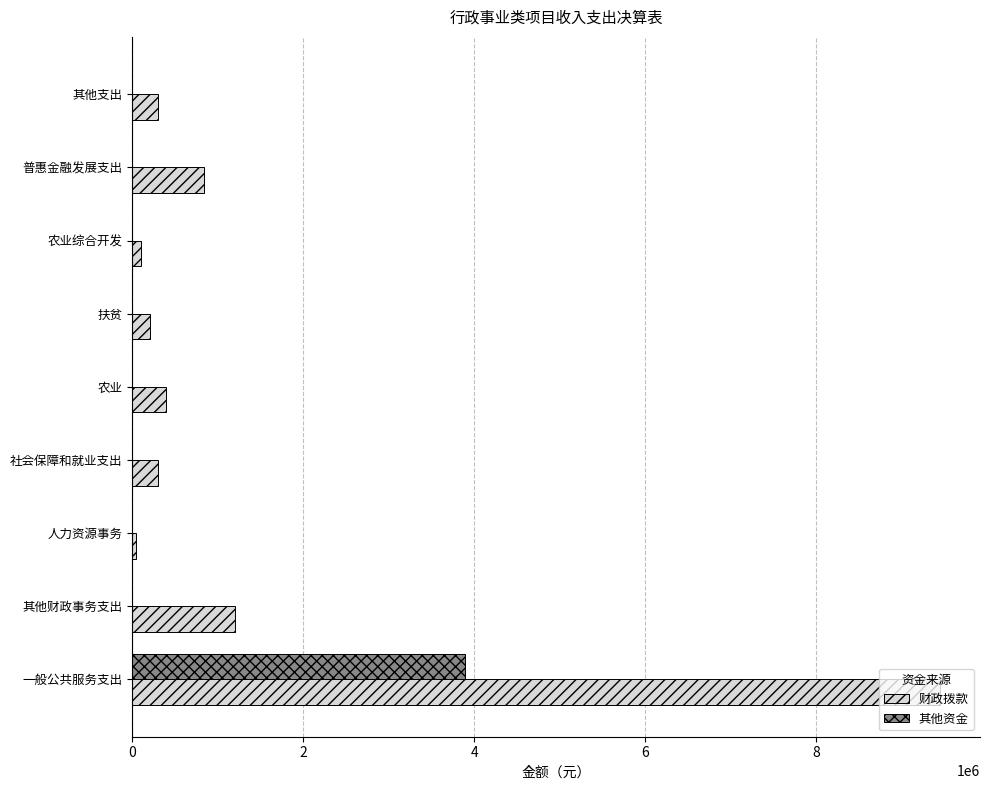

What is the sum of the 财政拨款 values at 扶贫 and 一般公共服务支出?

9649857.9